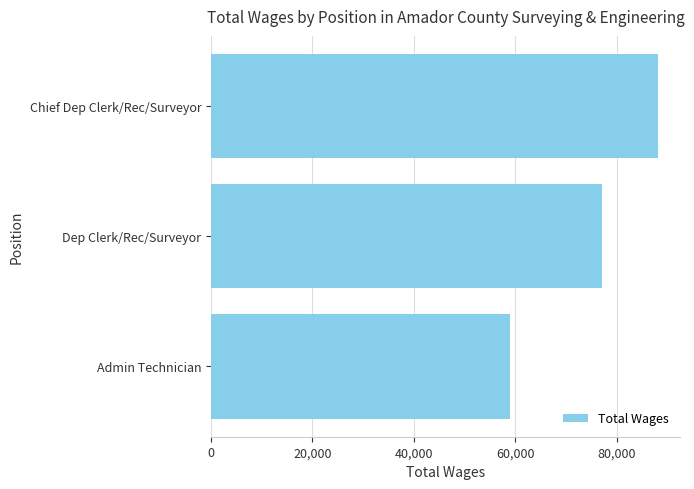

Reading top to bottom, what are all the values shown in this chart?

Chief Dep Clerk/Rec/Surveyor=88075	Dep Clerk/Rec/Surveyor=77104	Admin Technician=58885